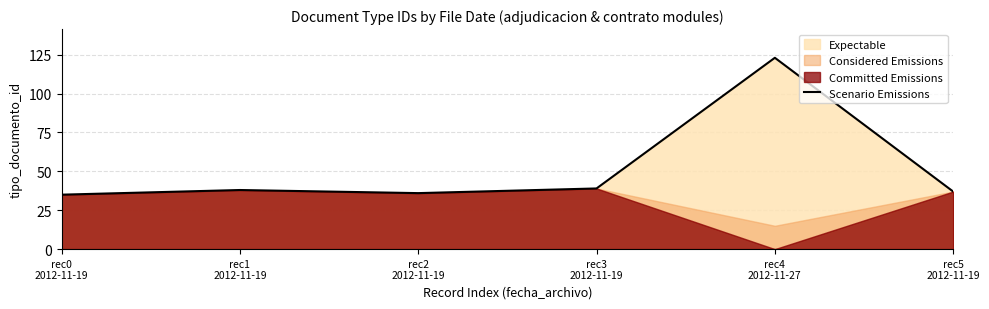

How many data points are less than 38?

3